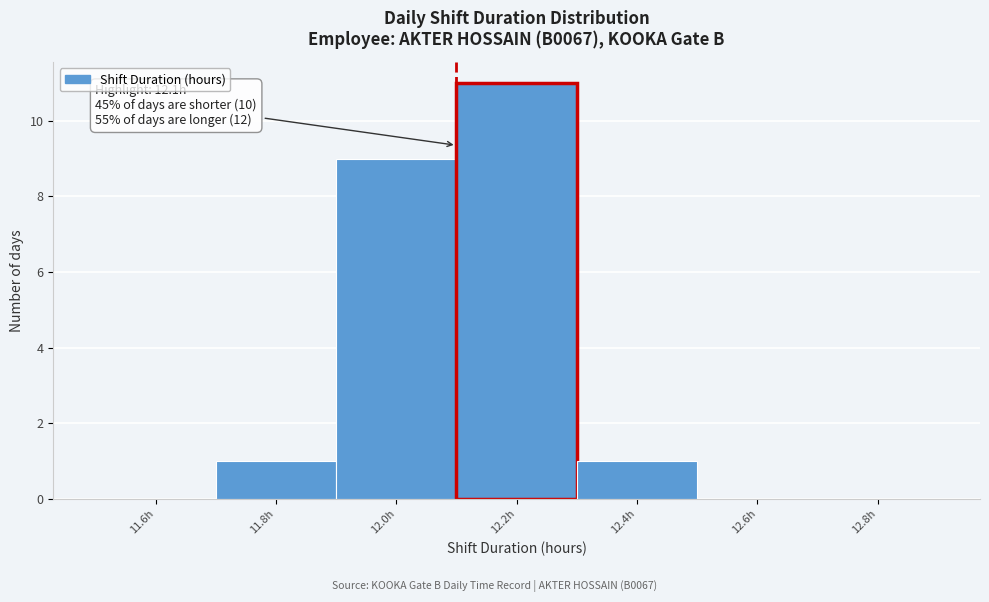

Which range on the x-axis has the tallest bar?

12.1 to 12.3